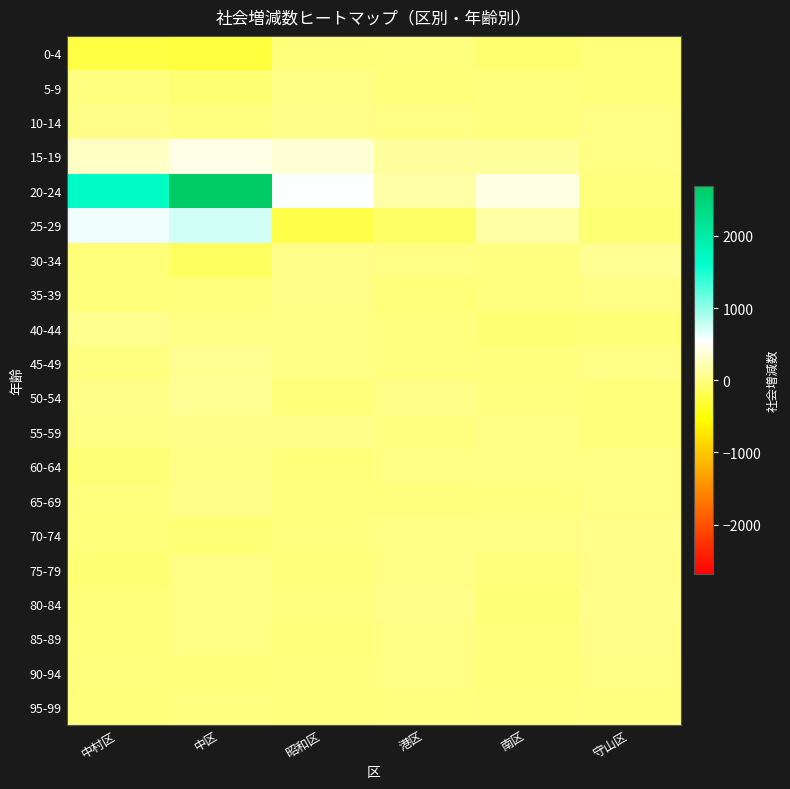

Which label corresponds to the smallest value in the chart?

中区